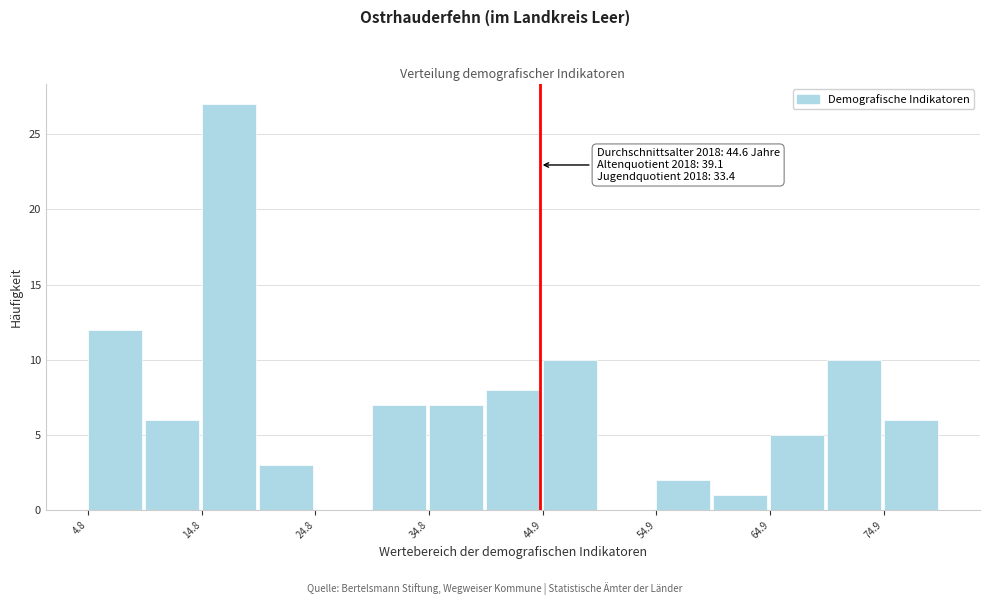

Around what value on the x-axis is the tallest bar? Give the approximate position of its centre, as read against the axis.

18